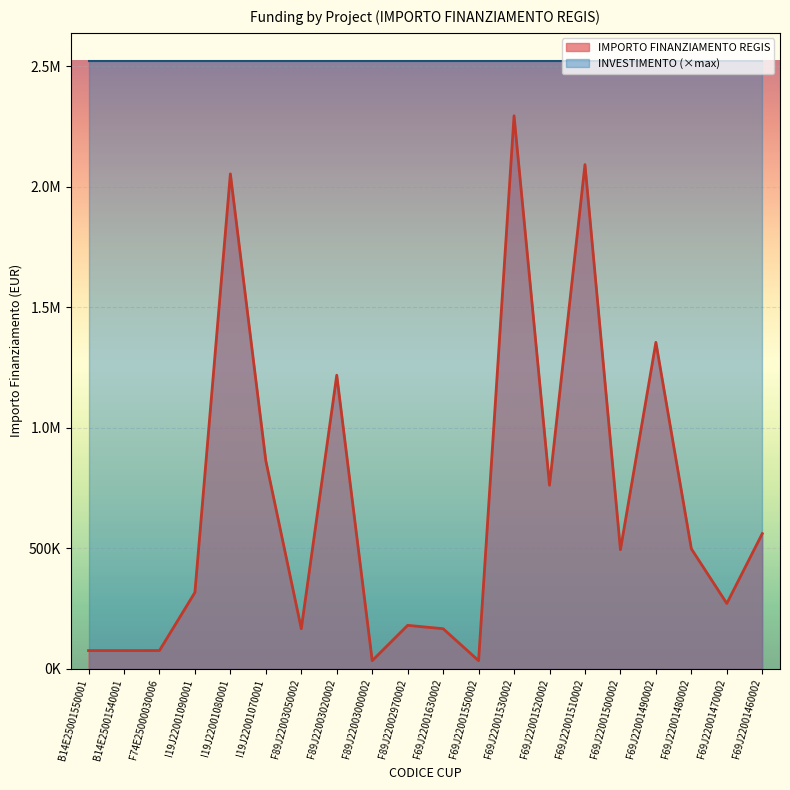

What is the label of the 18th point from the left?

F69J22001480002